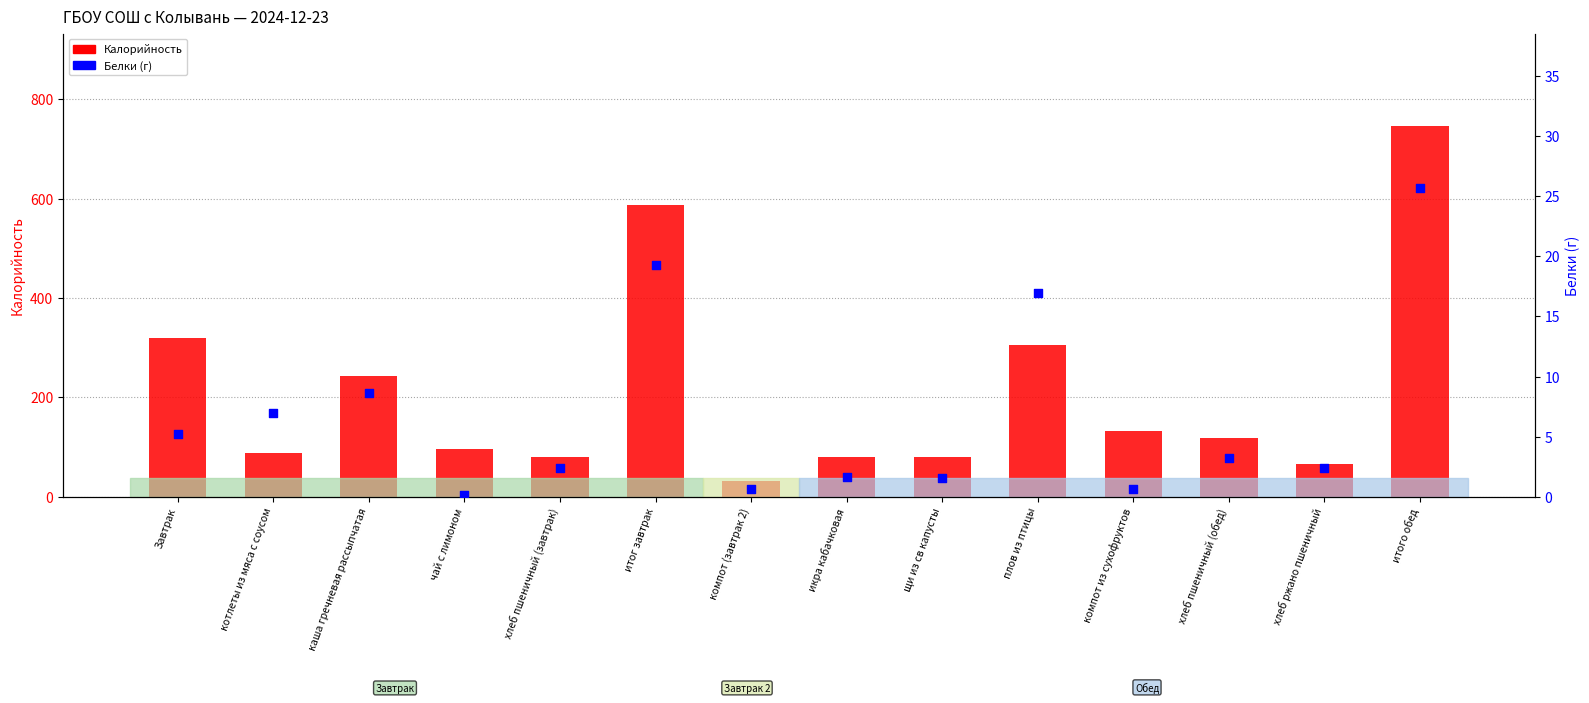

At which category is the sum across all series the highest?

итого обед